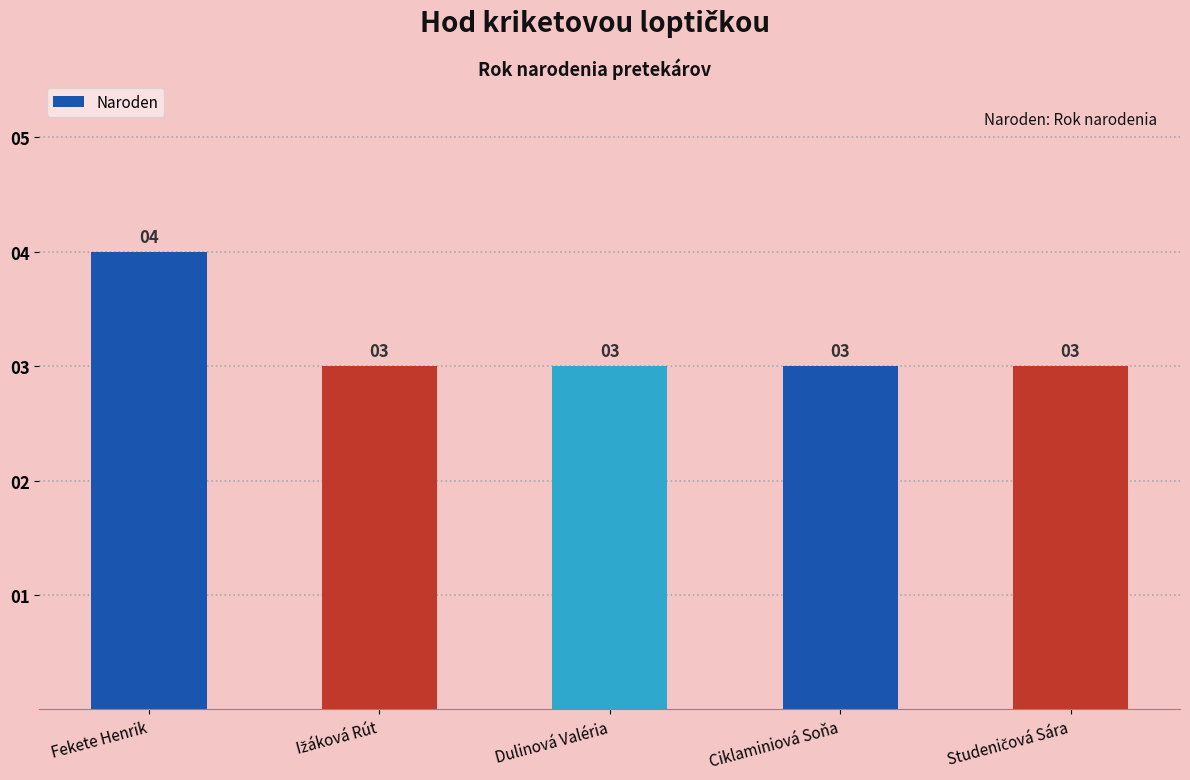

Which category has the highest value across all series?

Fekete Henrik